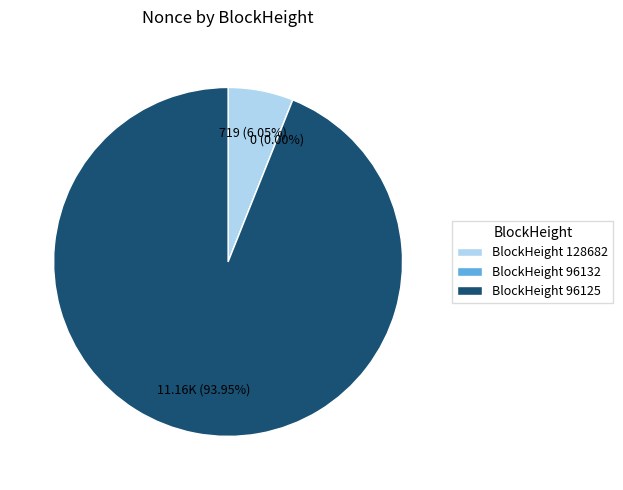

What is the majority slice?

96125